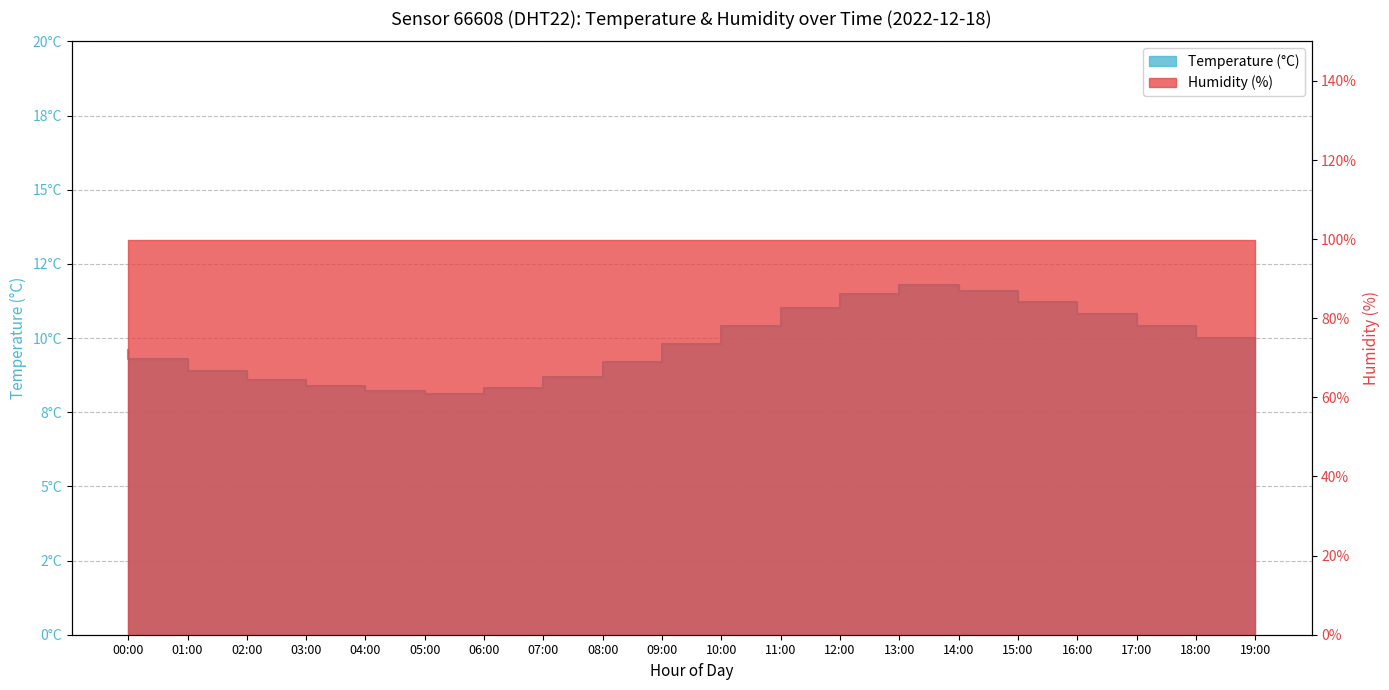

Which category has the highest value across all series?

14:00